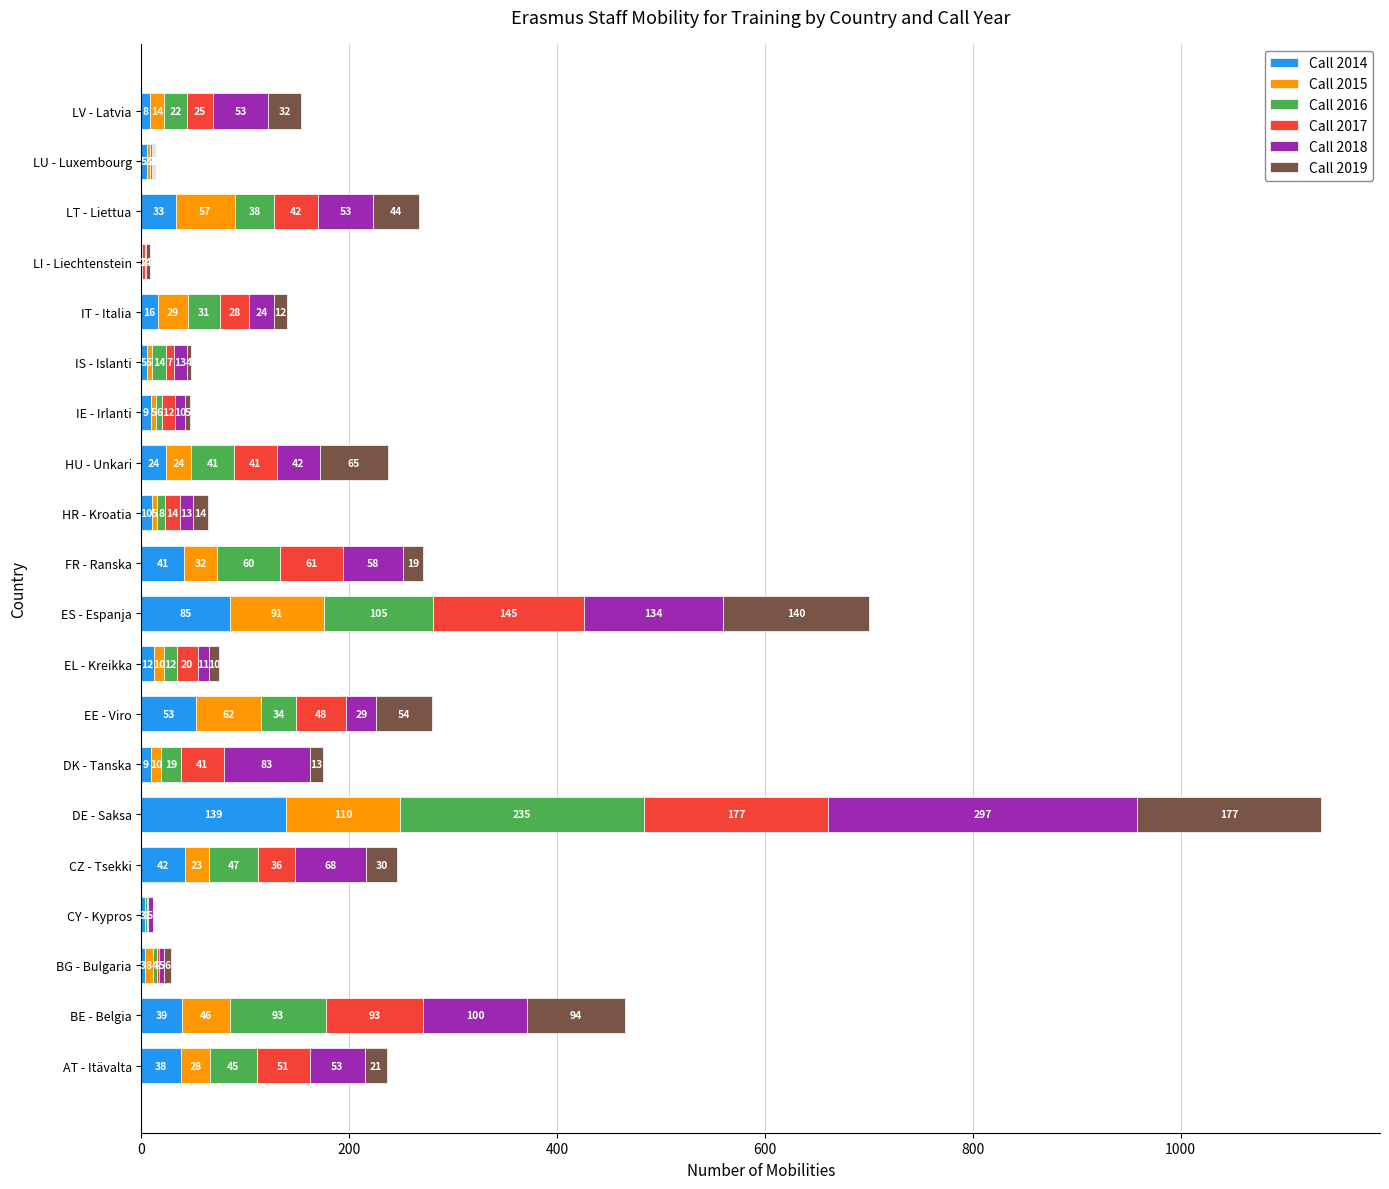

At which category is the sum across all series the highest?

DE - Saksa